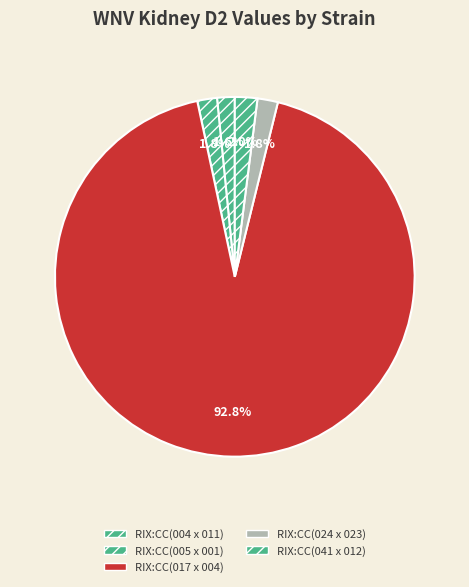

Is RIX:CC(004 x 011) the majority of the pie?

No